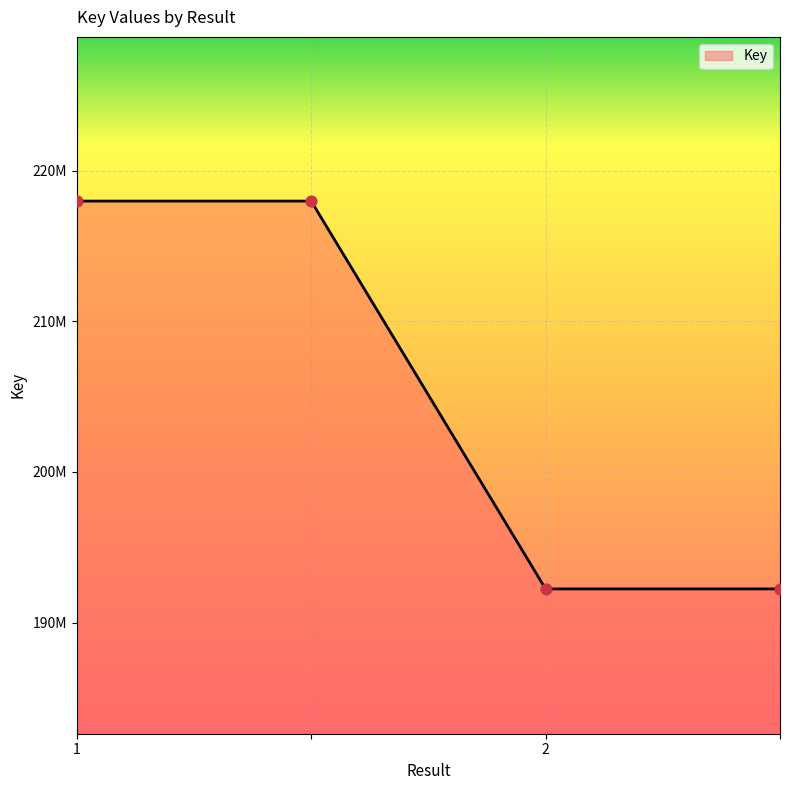

Is this an area chart (filled region under the line)?

Yes